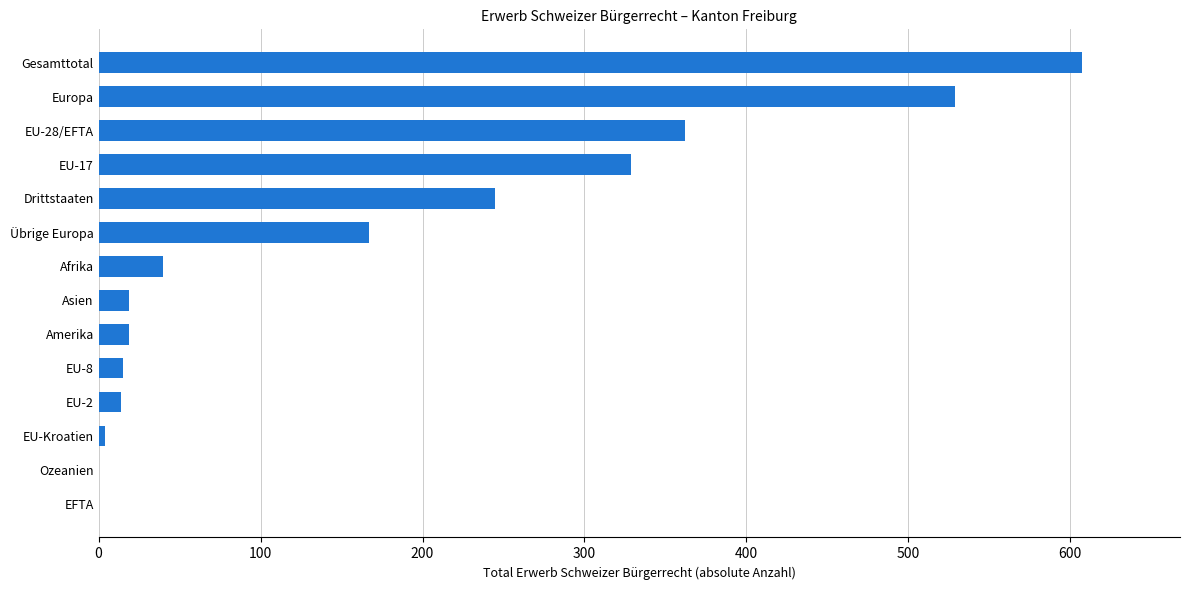

Approximately how many times larger is the value at EU-17 compared to Asien?

17.3